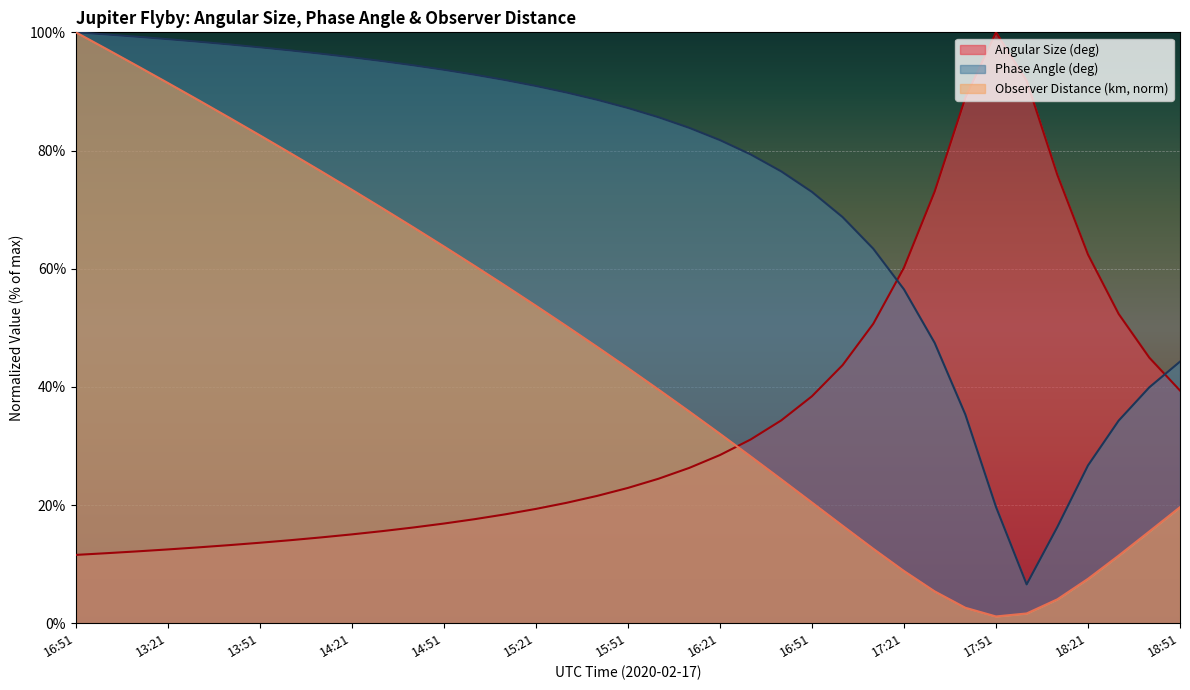

Is the value of Angular Size (deg) at 13:01 greater than the value of Phase Angle (deg) at 14:31?

No